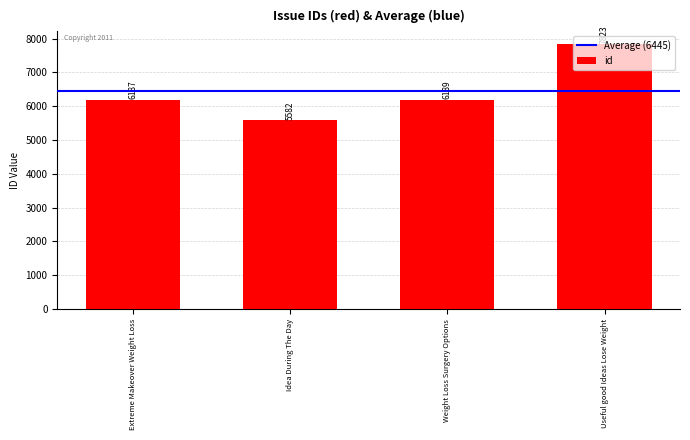

Rank the categories by value from highest to lowest.

Useful good Ideas Lose Weight, Weight Loss Surgery Options, Extreme Makeover Weight Loss, Idea During The Day